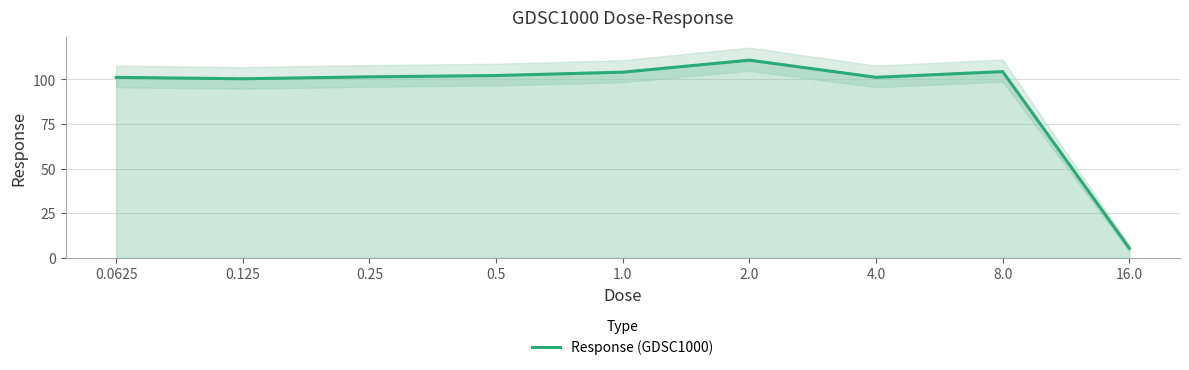

What is the smallest value displayed?

5.3